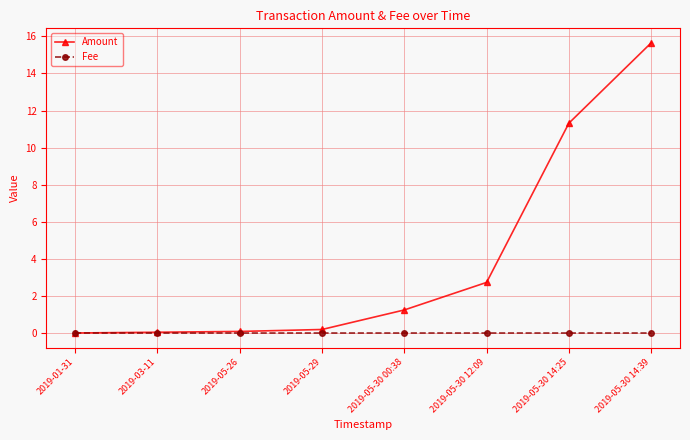

At 2019-05-30 00:38, list the series in order from largest to smallest.

Amount, Fee